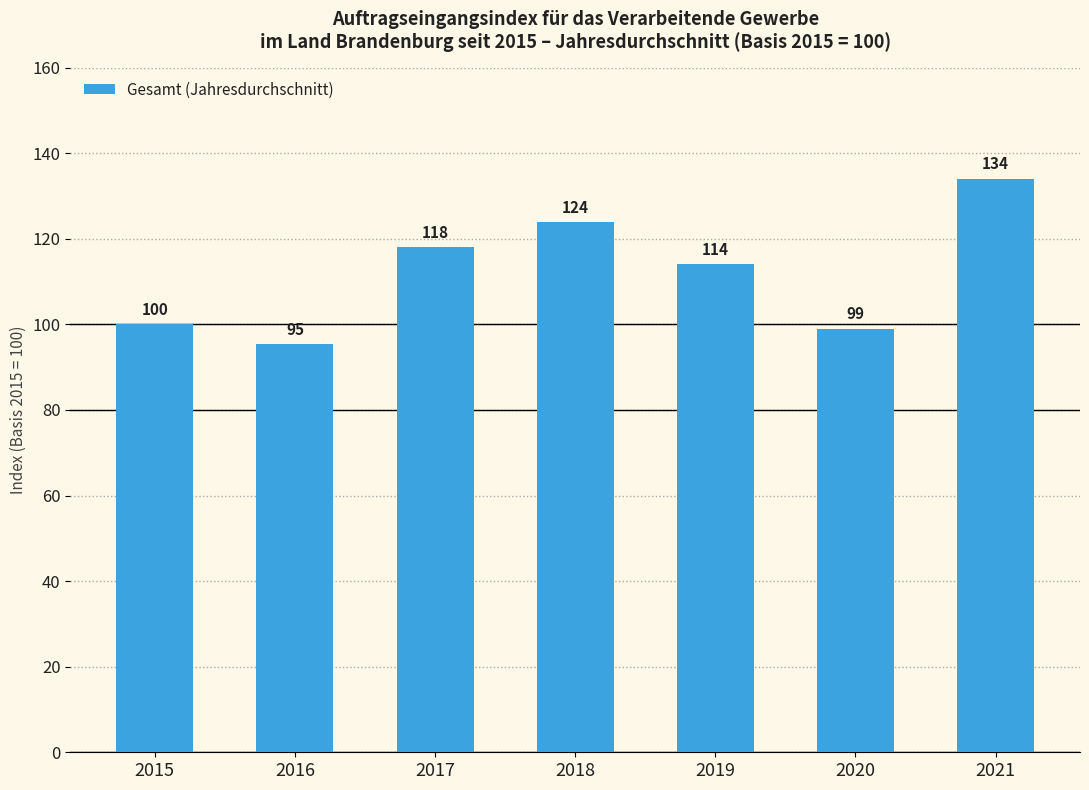

Where does the data first go above 114?

2017